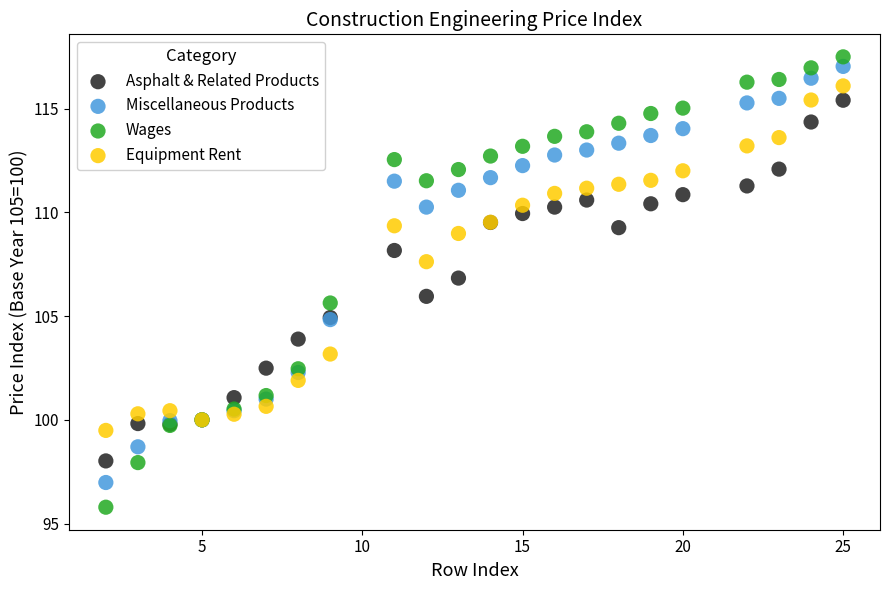

Which series reaches the minimum Y coordinate?

Wages